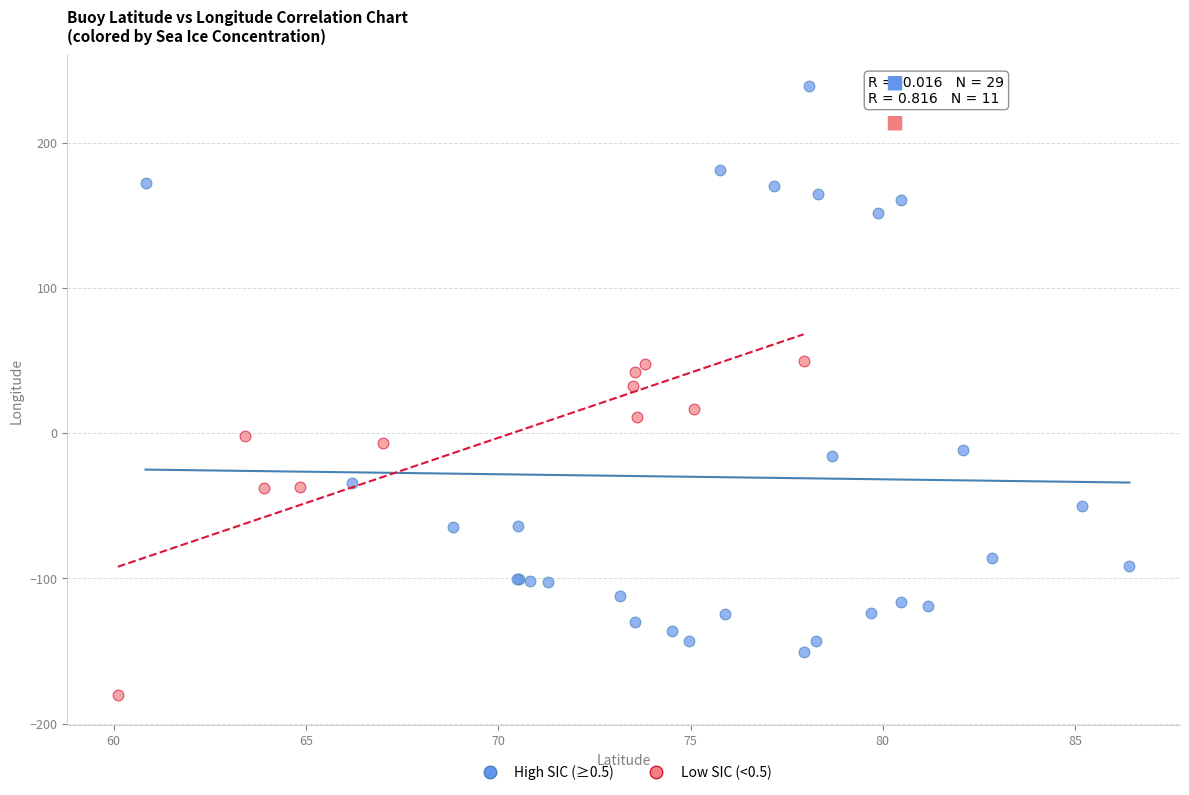

Which series contains the highest Y value?

High SIC (≥0.5)